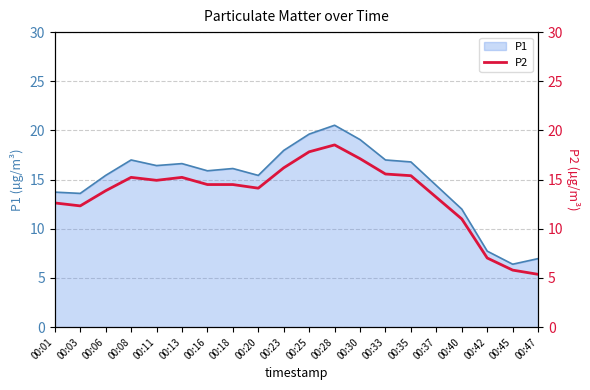

The P1 series shows 9.6 at 00:13. True or false?

False